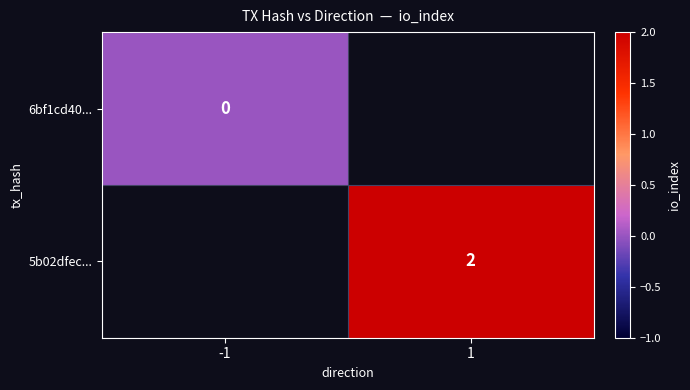

The value of 5b02dfec... at 1 is 2. True or false?

True